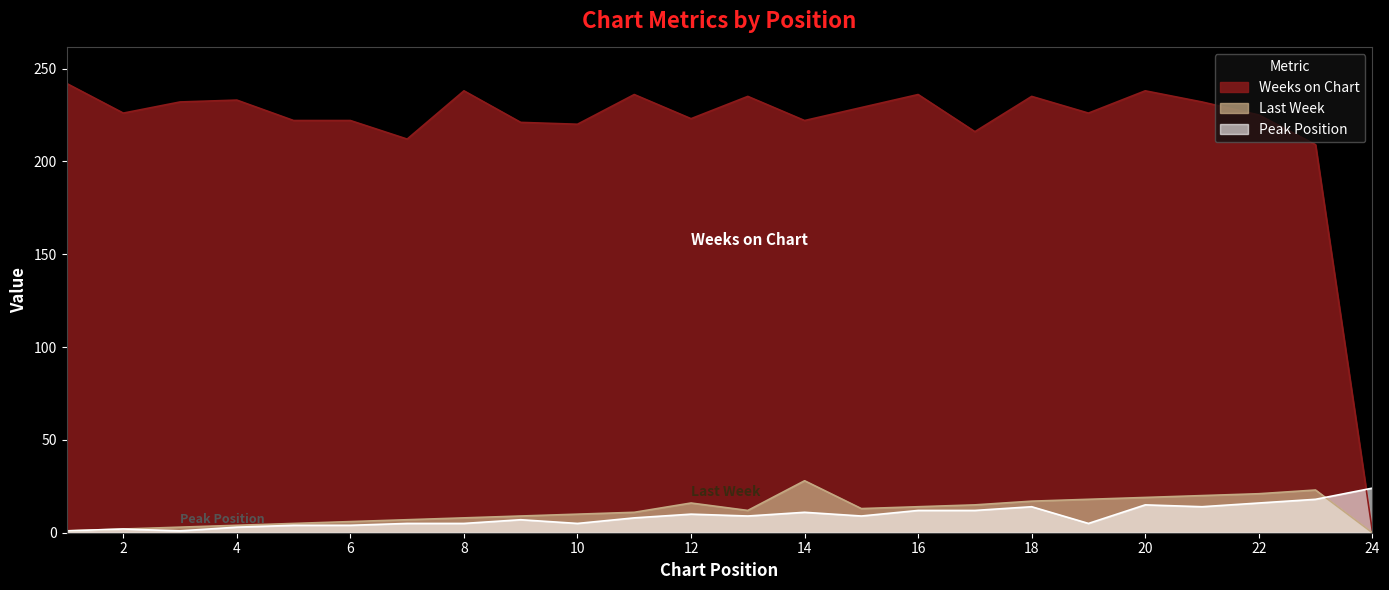

In Peak Position, how many points are lower than both neighbors (excluding endpoints)?

6